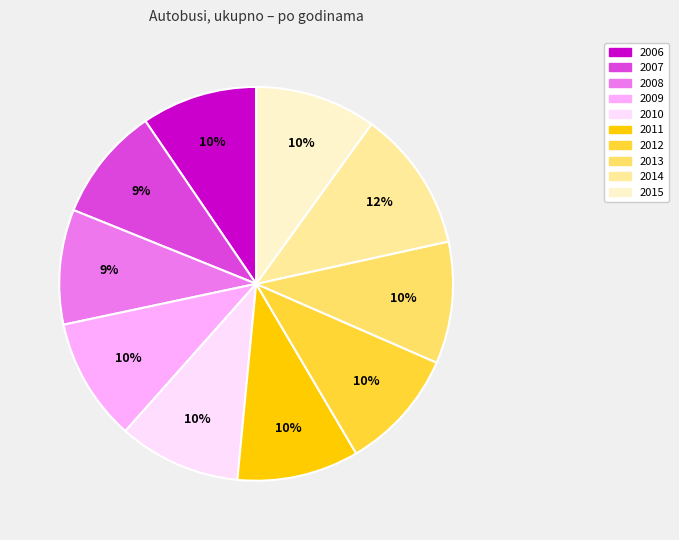

To the nearest percent, what is the average slice percentage?

10%